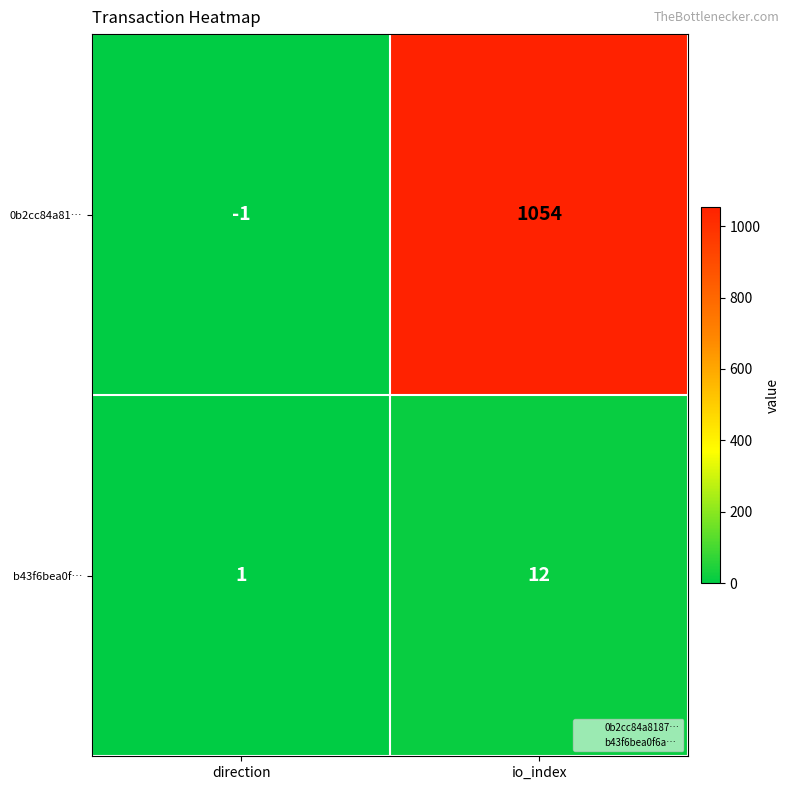

At which category does the chart reach its peak across all series?

io_index